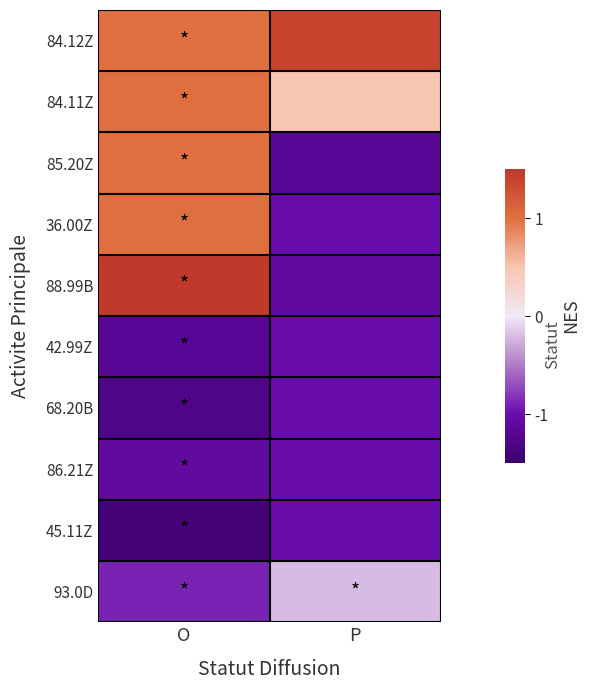

List the series in order of their peak value, lowest first.

42.99Z, 68.20B, 86.21Z, 45.11Z, 93.0D, 84.11Z, 85.20Z, 36.00Z, 84.12Z, 88.99B